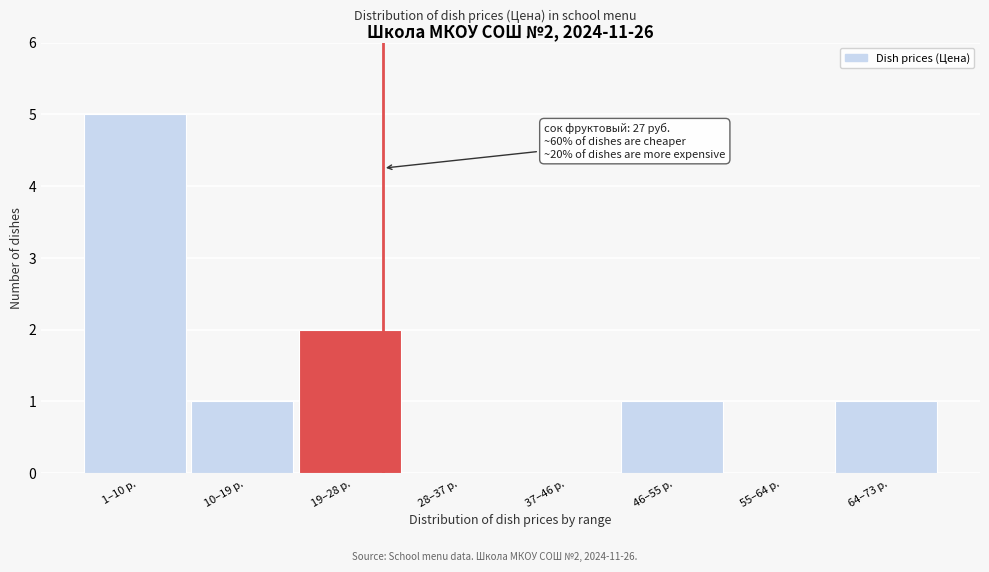

Reading left to right, what are all the values shown in this chart?

1–10 р.=5	10–19 р.=1	19–28 р.=2	28–37 р.=0	37–46 р.=0	46–55 р.=1	55–64 р.=0	64–73 р.=1